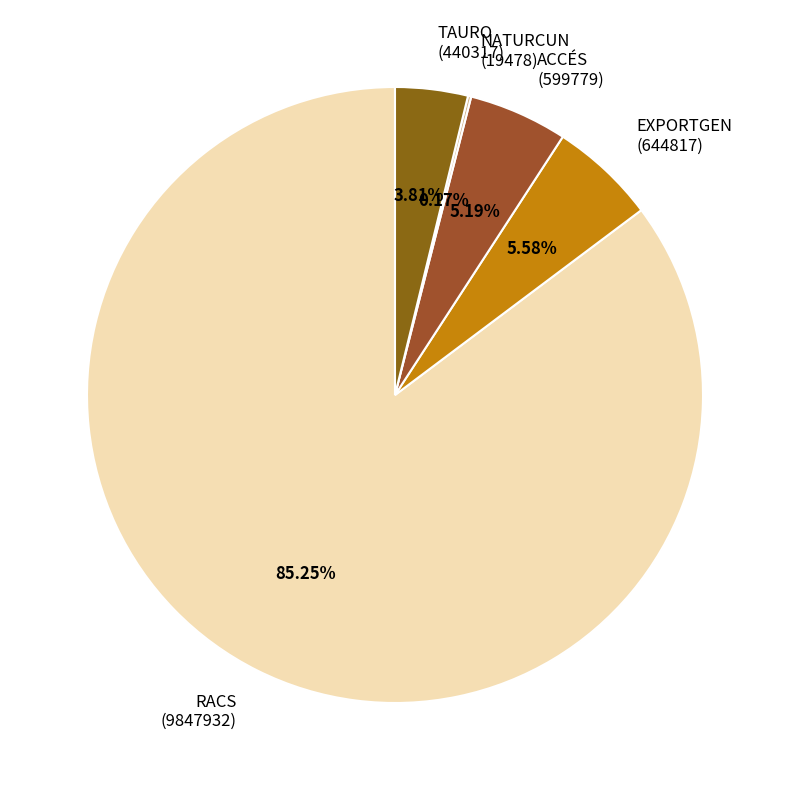

Does RACS (9847932) account for over 50% of the chart?

Yes